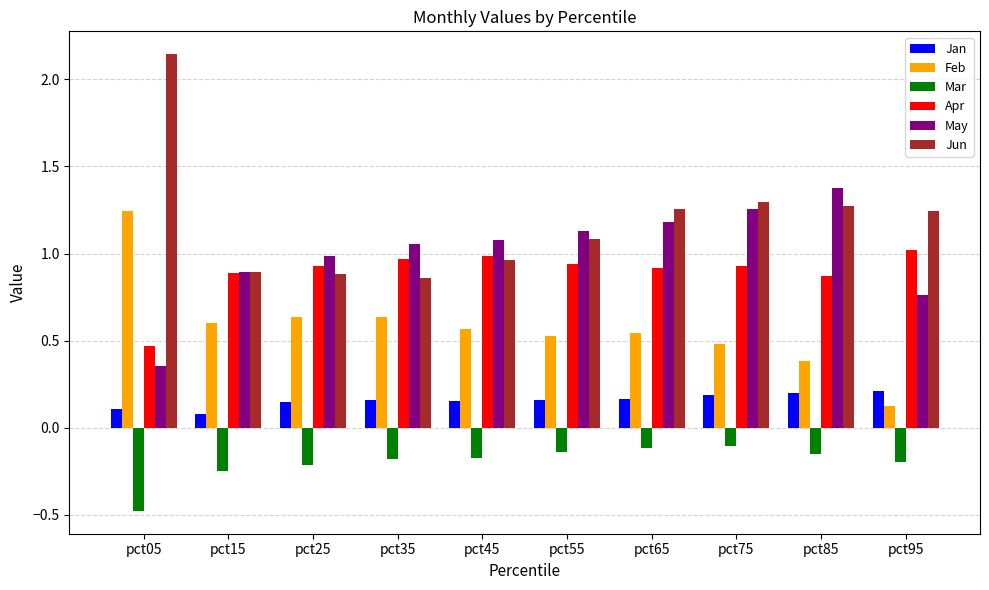

Does the chart contain any negative values?

Yes